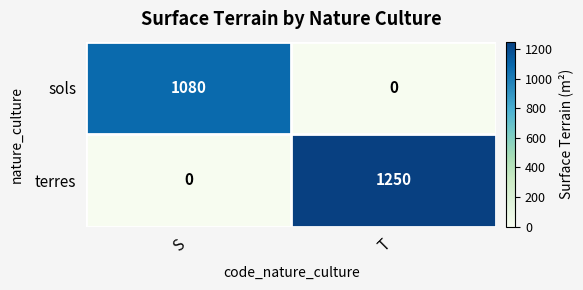

At which label does sols reach its minimum?

T